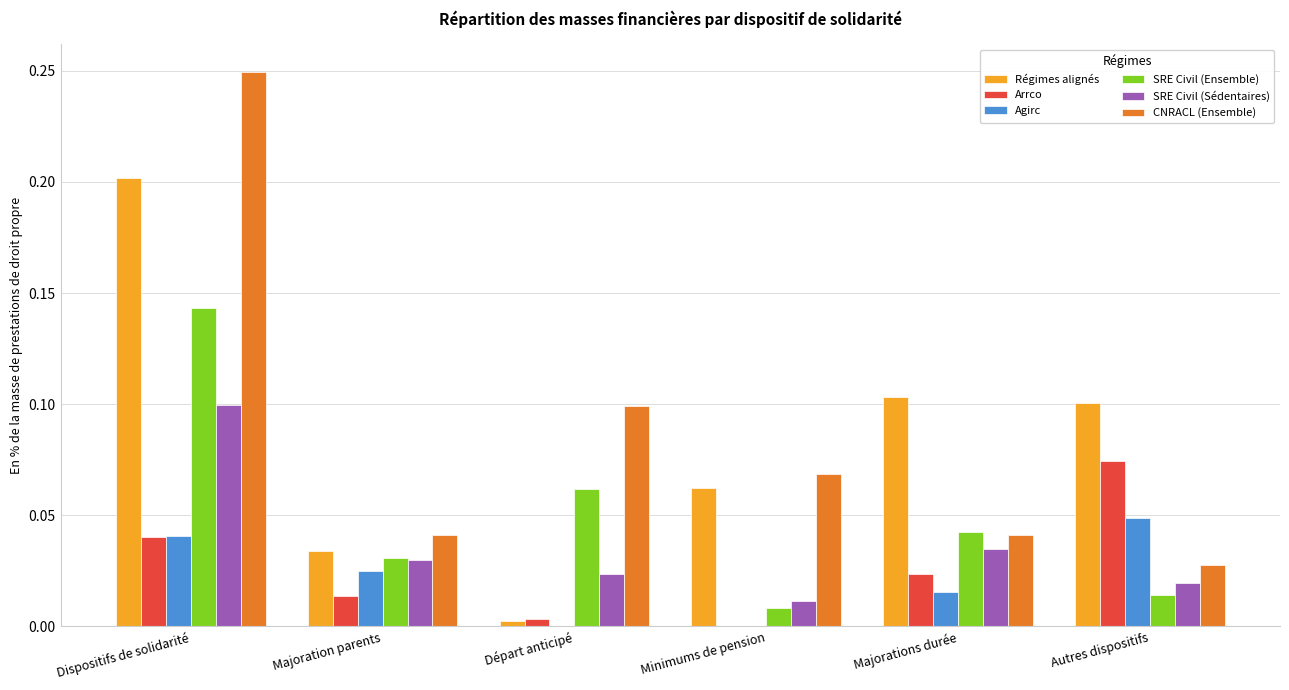

True or false: Agirc has a value of 0.0 at Autres dispositifs.

True